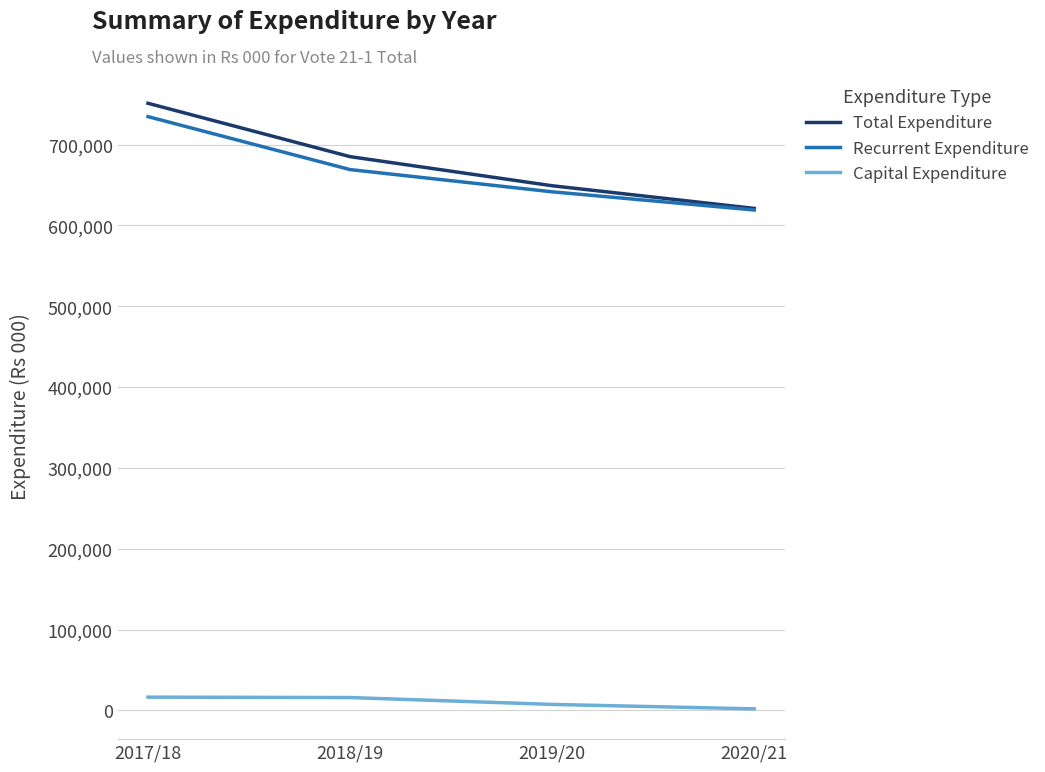

At which category is the sum across all series the highest?

2017/18